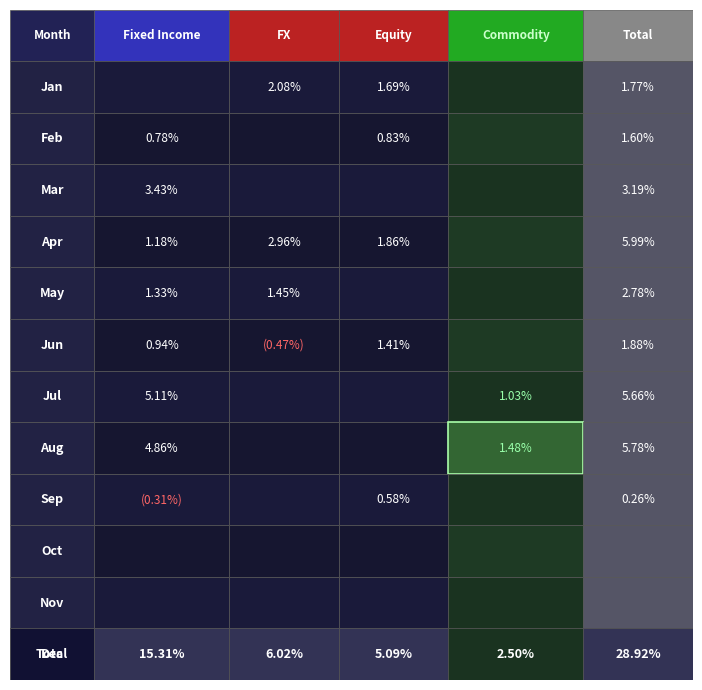

The FX series shows 0.0 at 11. True or false?

True